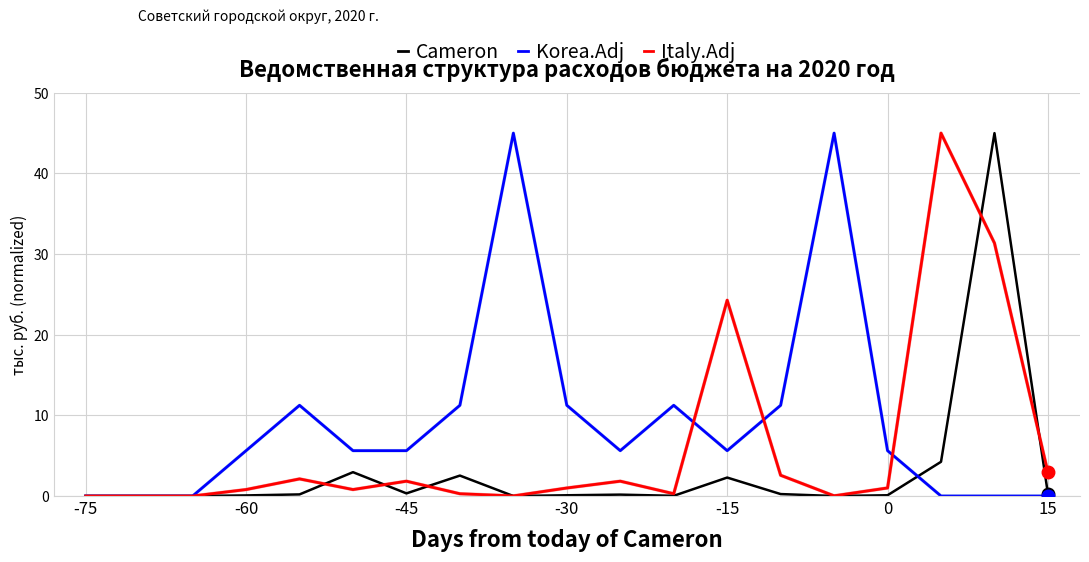

How many lines are shown in the chart?

3